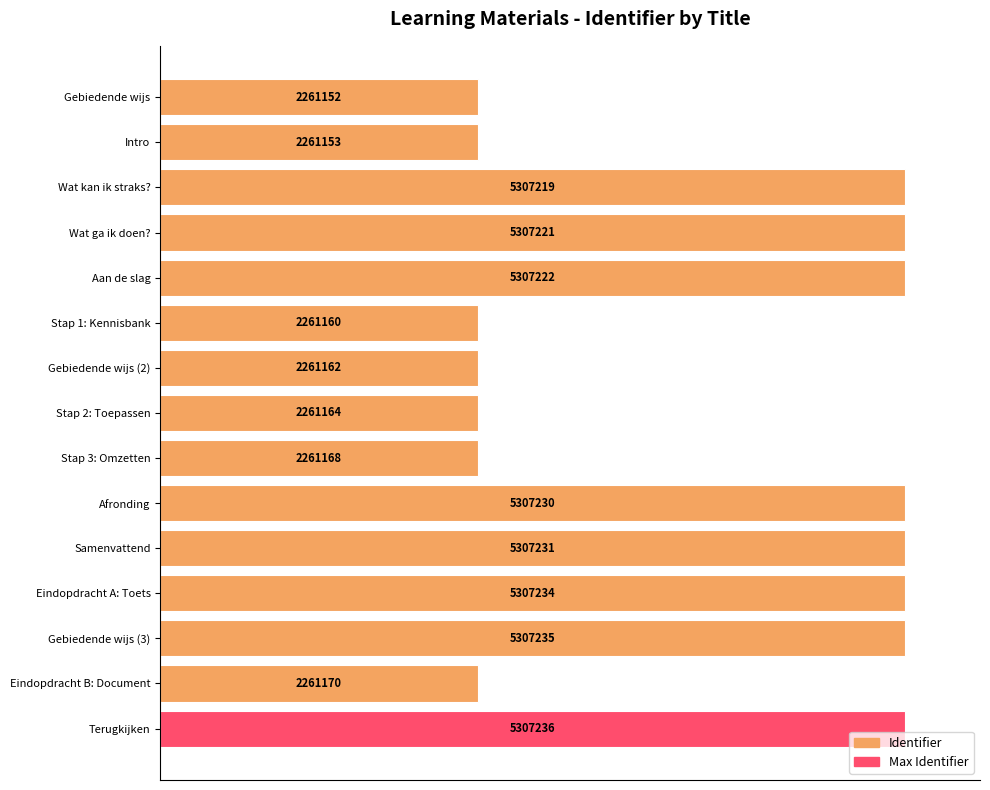

Does the chart contain stacked bars?

No